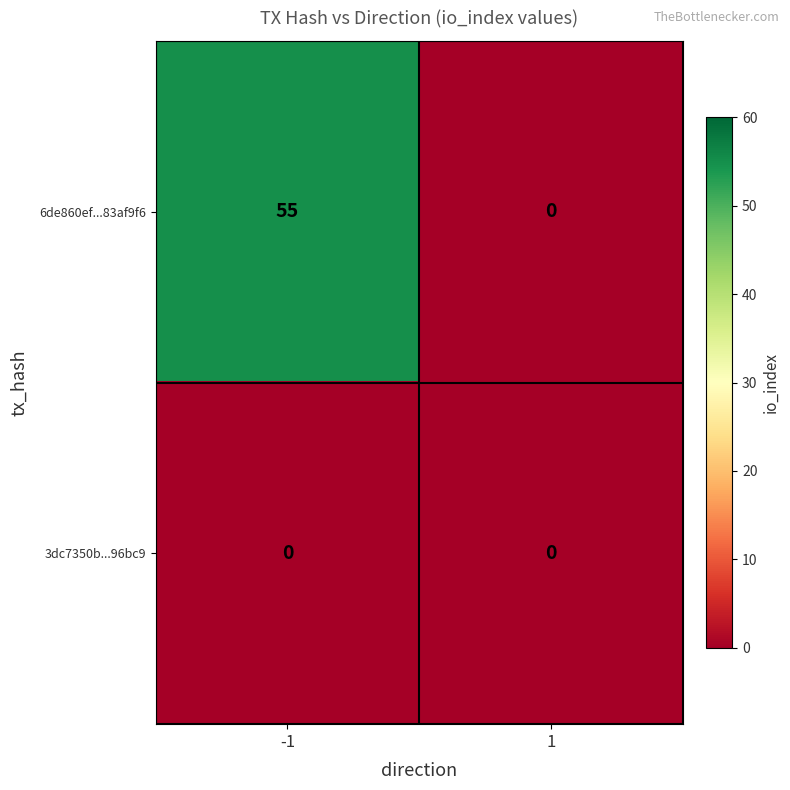

Rank the series by their maximum value, from highest to lowest.

6de860ef...83af9f6, 3dc7350b...96bc9